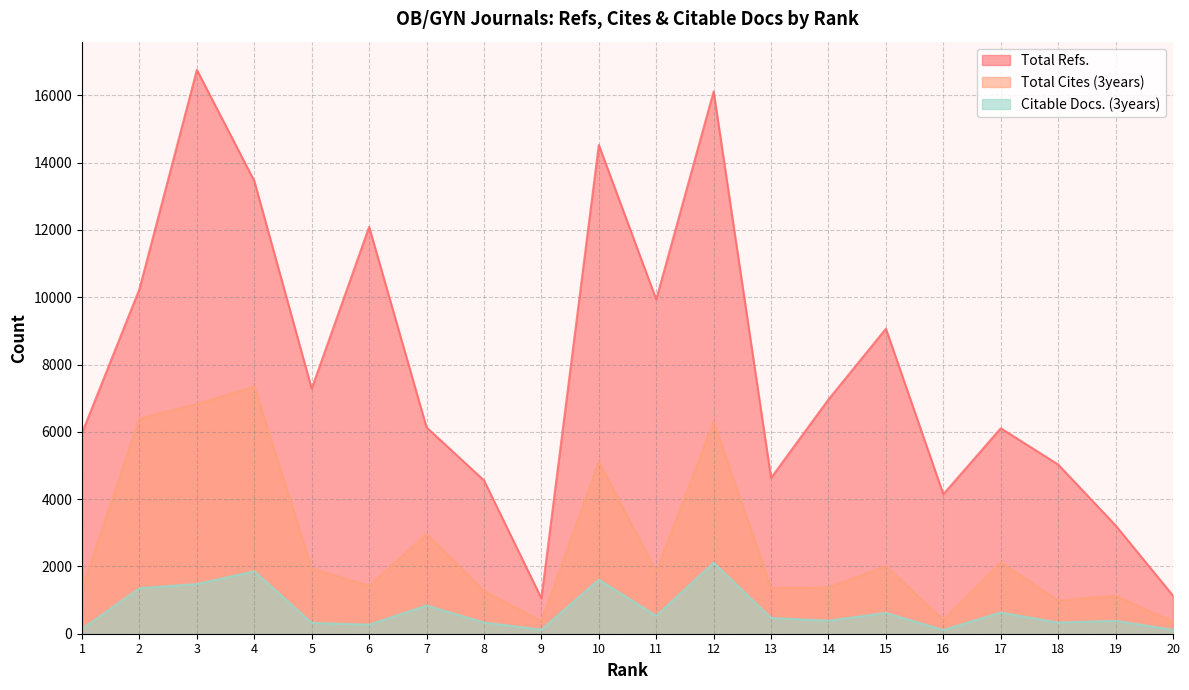

List the labels in order of Total Refs. value, largest first.

3, 12, 10, 4, 6, 2, 11, 15, 5, 14, 7, 17, 1, 18, 13, 8, 16, 19, 20, 9